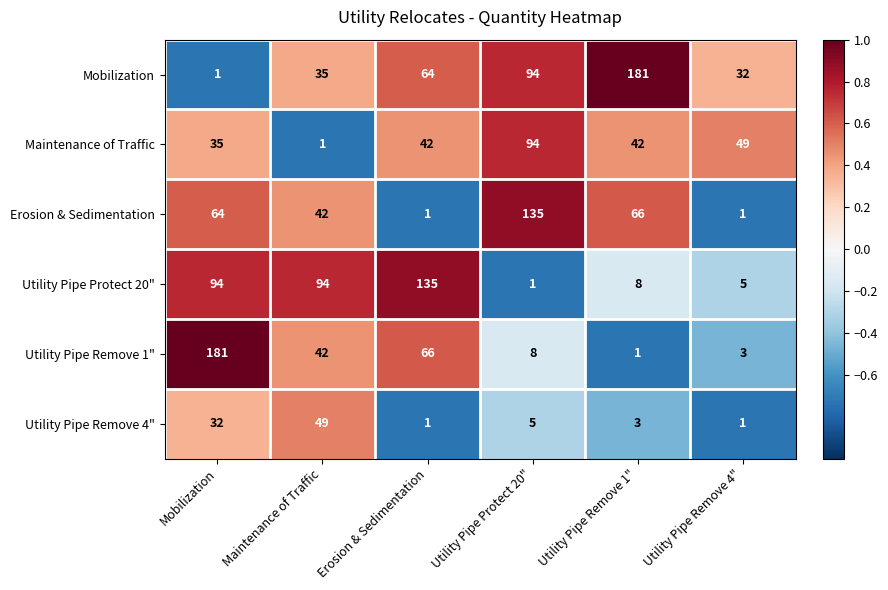

How many distinct data groups are displayed?

6